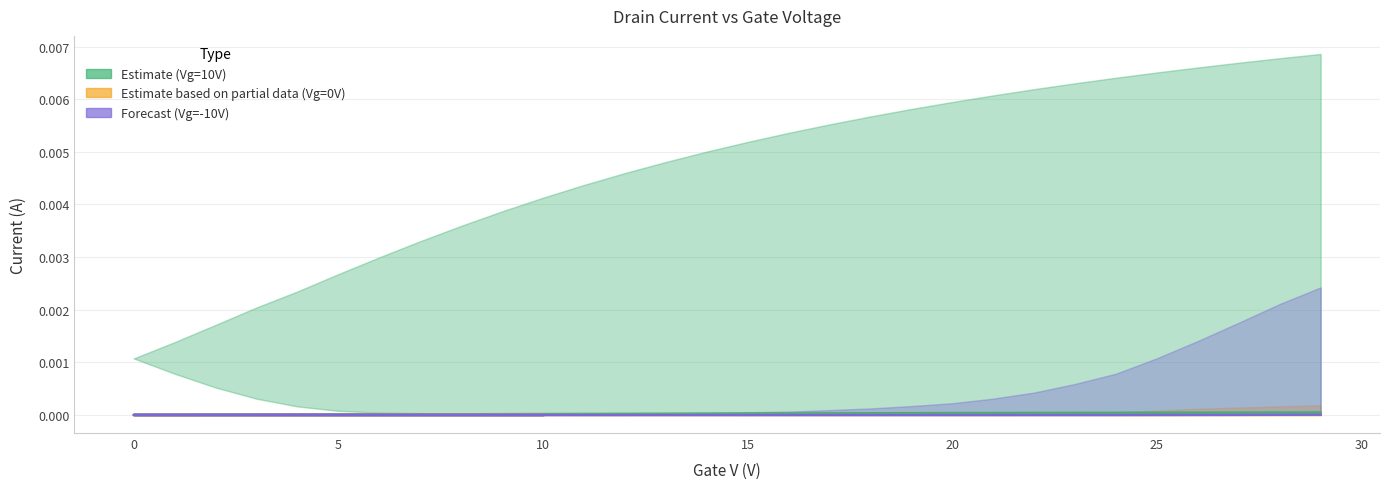

Is the value of Drain I - Vg 0V at 15 greater than the value of Drain I - Vg 10V at 10?

No